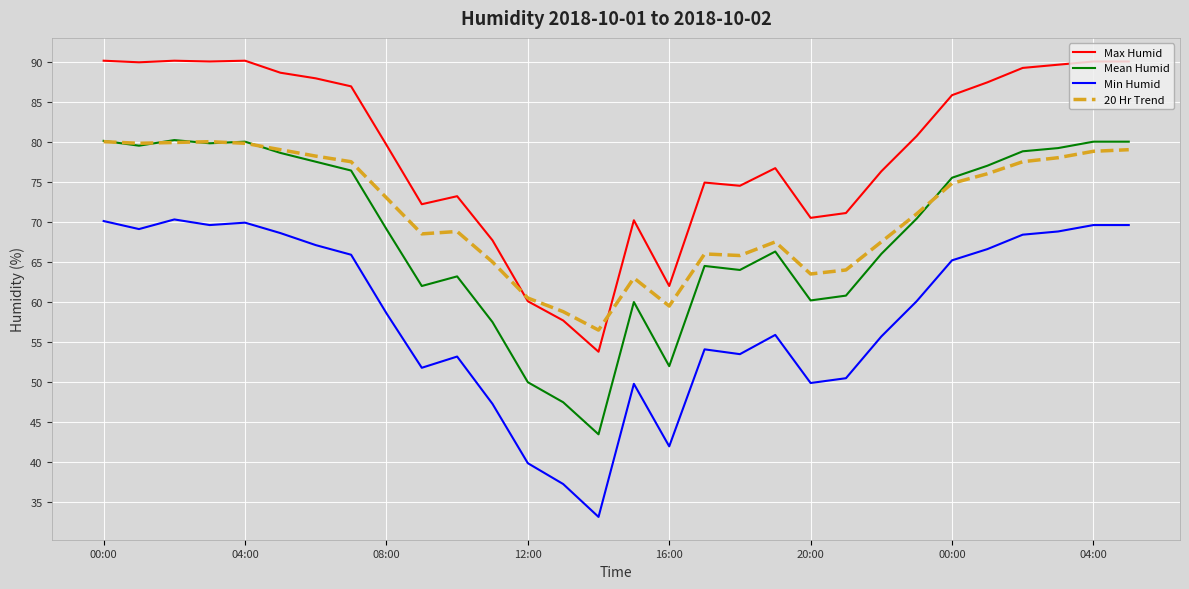

True or false: Mean Humid and Min Humid intersect in this chart.

False